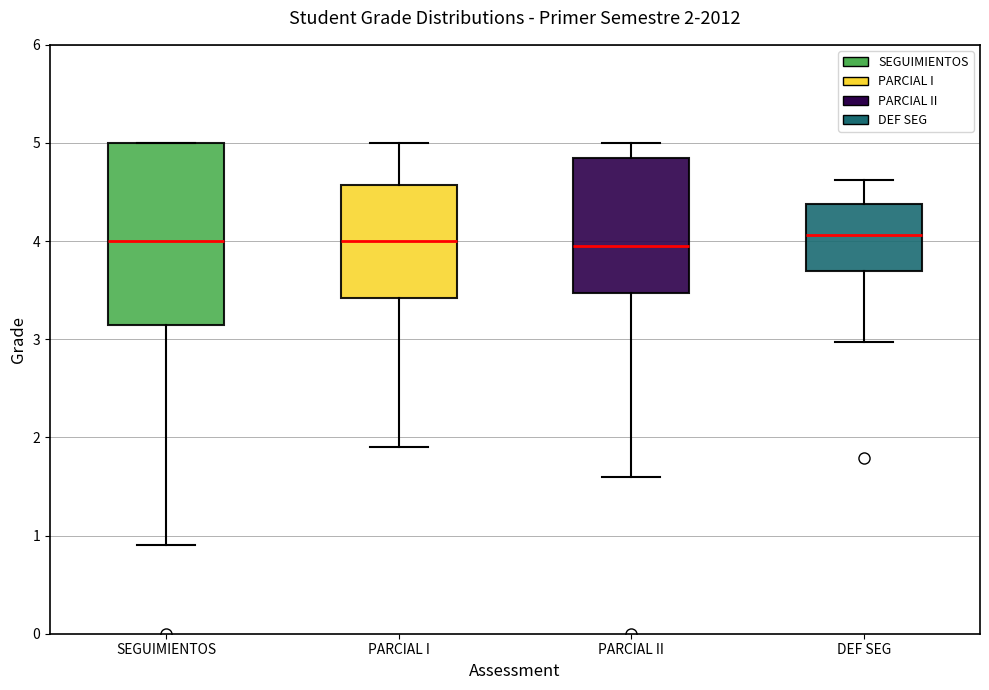

Which box is the tallest, from its lower edge to its upper edge?

SEGUIMIENTOS